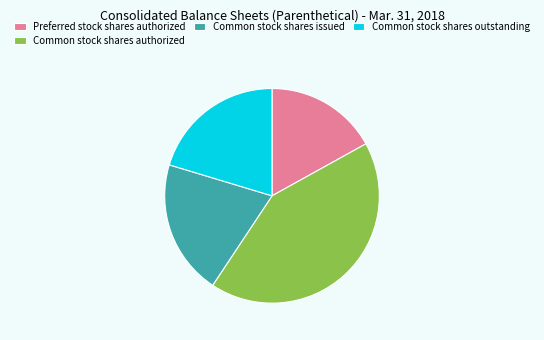

Does any single category account for the majority?

No